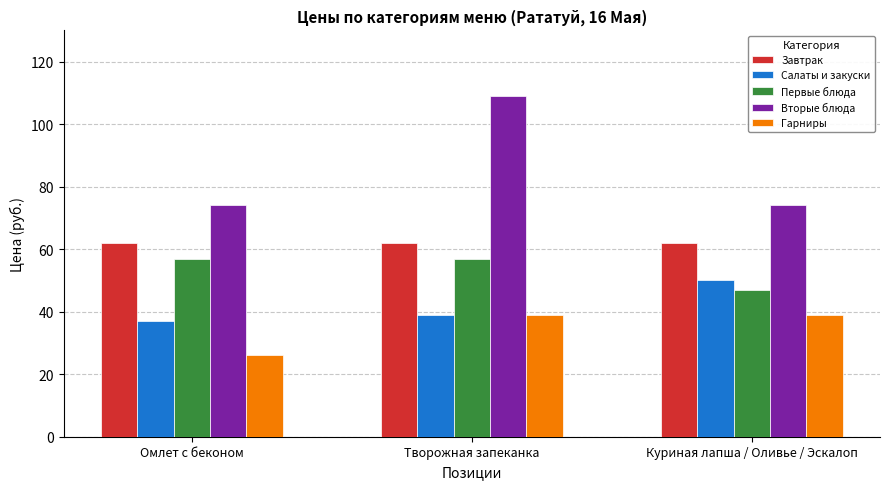

At which category does the chart reach its minimum across all series?

Омлет с беконом